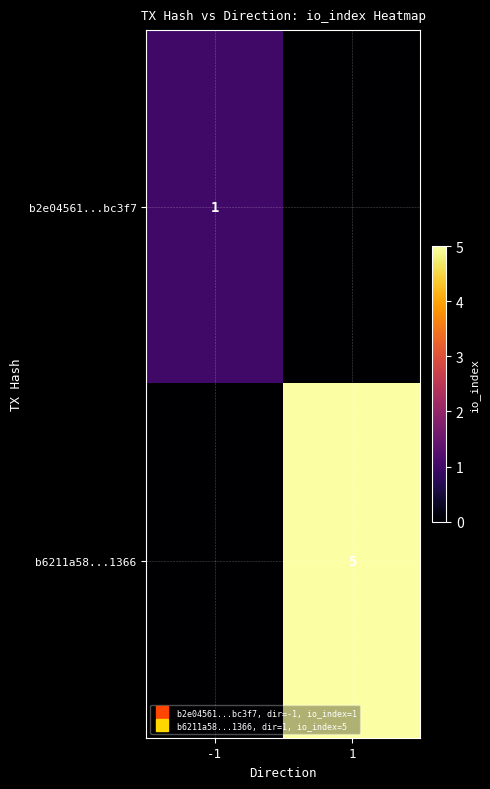

Is it true that b2e04561...bc3f7 equals 0 at 1?

True